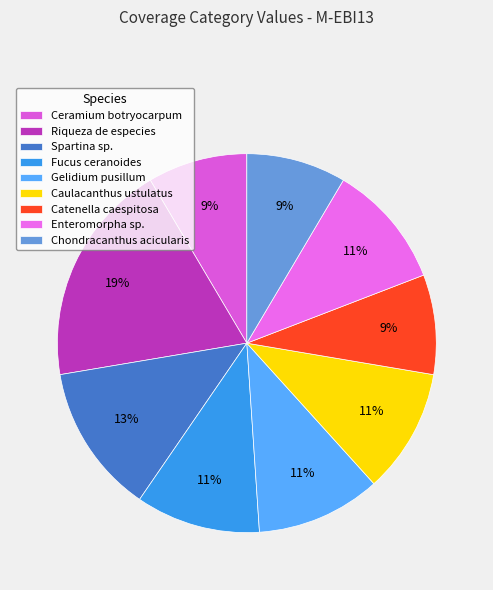

True or false: Gelidium pusillum accounts for 11% of the total.

True